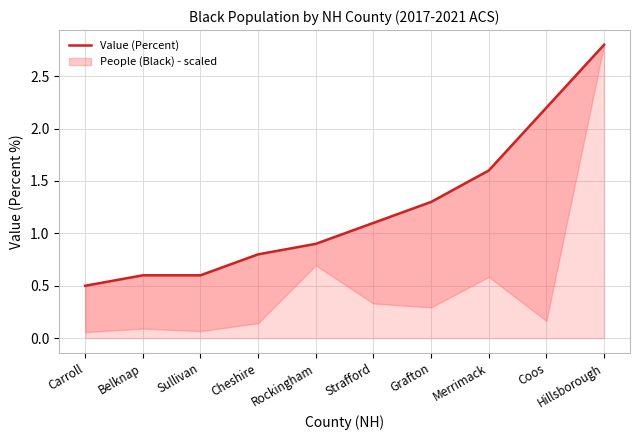

At which label does the data first exceed 1?

Strafford